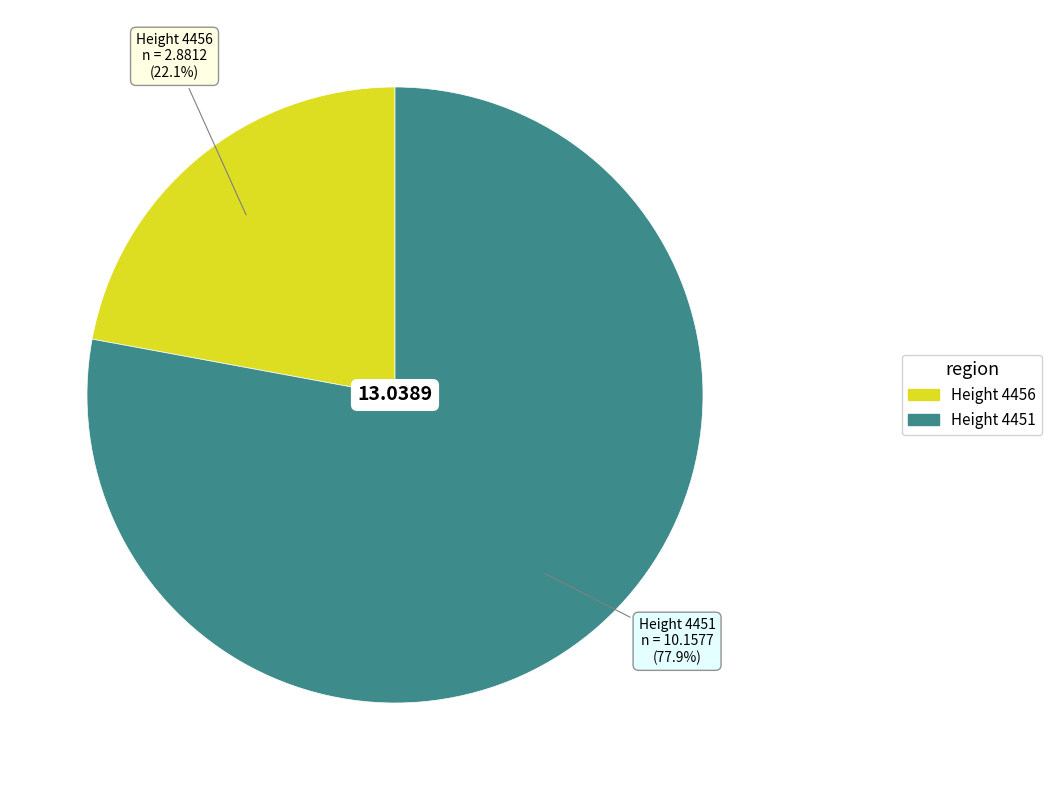

Does any single category account for the majority?

Yes